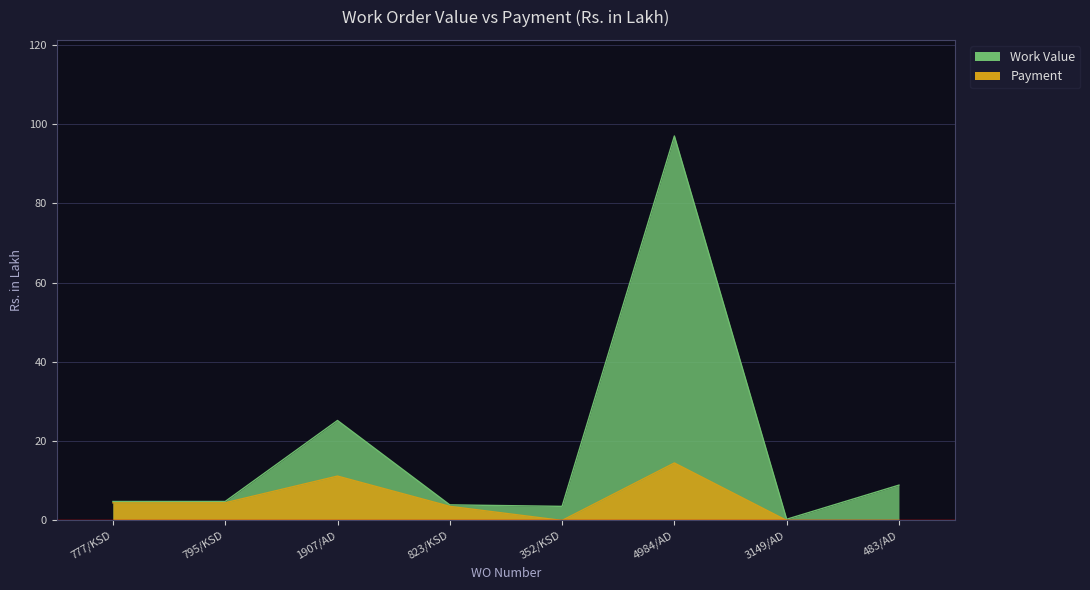

What is the sum of the Payment values at 777/KSD and 352/KSD?

4.4